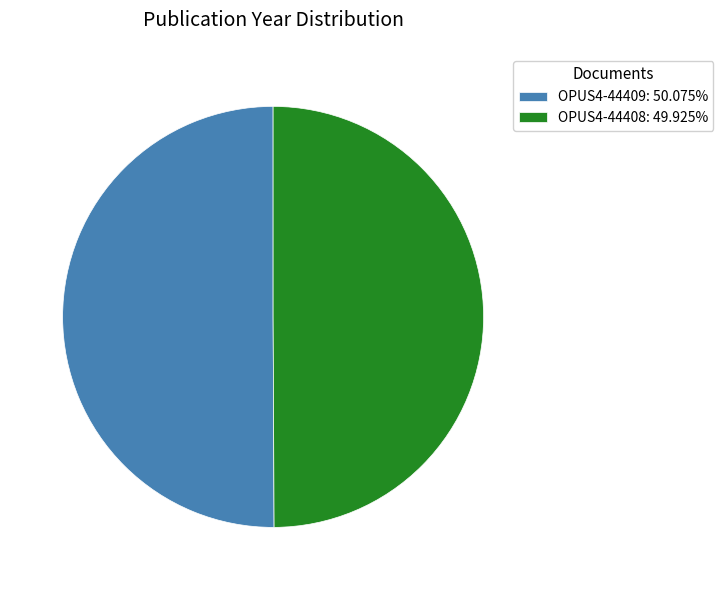

What is the ratio of the value at OPUS4-44408: 49.925% to the value at OPUS4-44409: 50.075%?

1.0